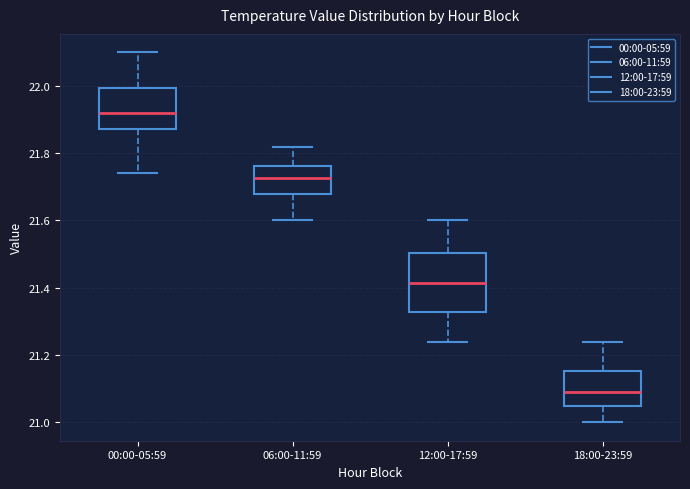

Which box's median line is the lowest?

18:00-23:59